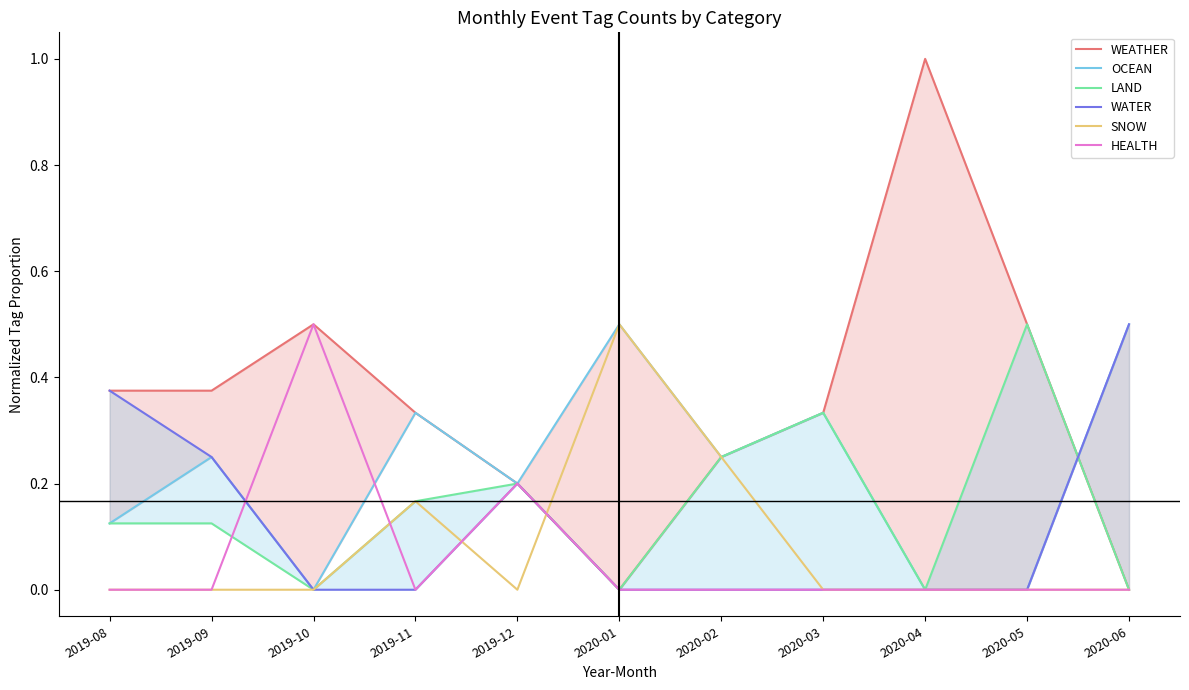

The HEALTH series shows -0.3 at 2020-03. True or false?

False